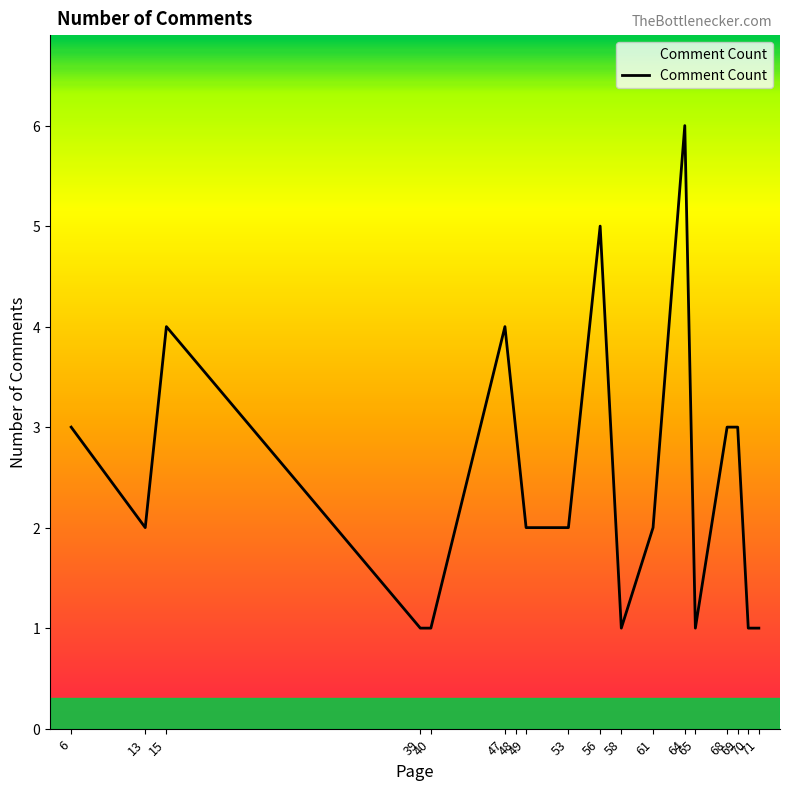

What is the maximum value shown in the chart?

6